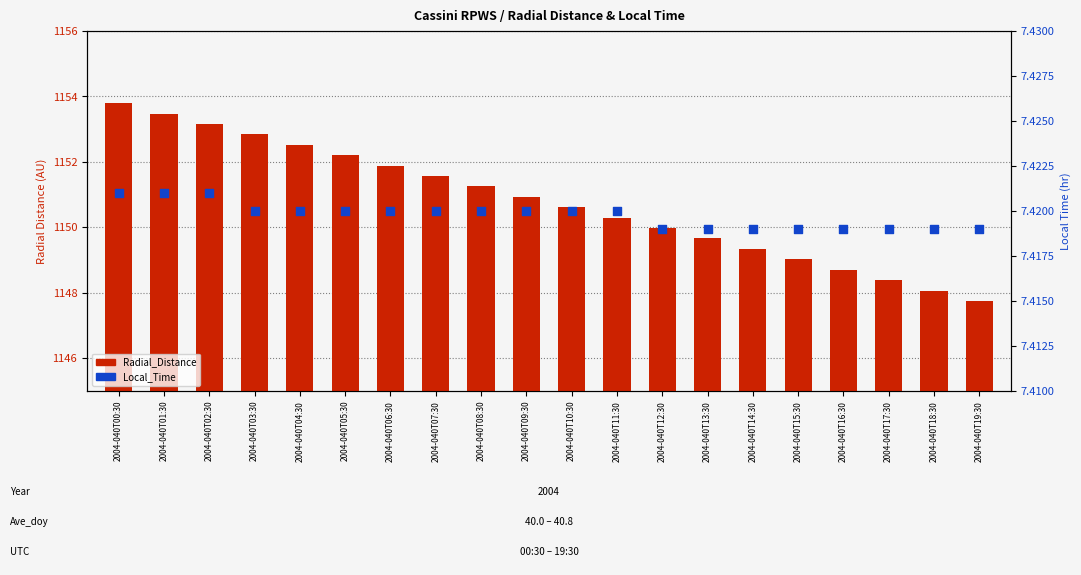

At which category is the sum across all series the highest?

2004-040T00:30